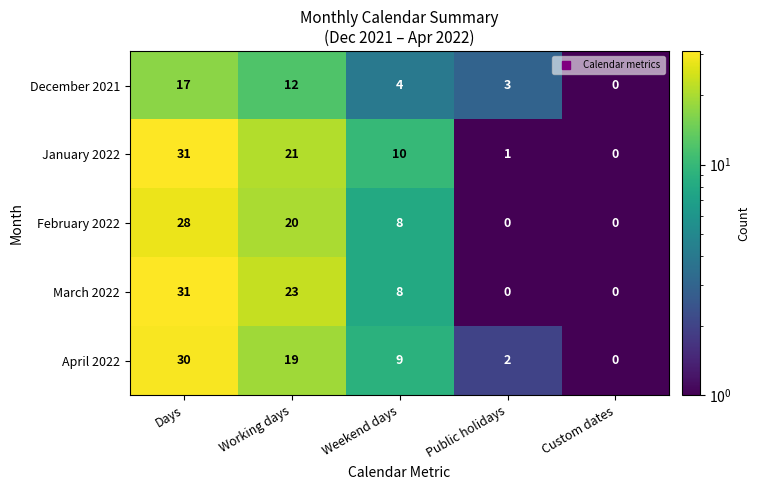

How many data points does each series have?

5